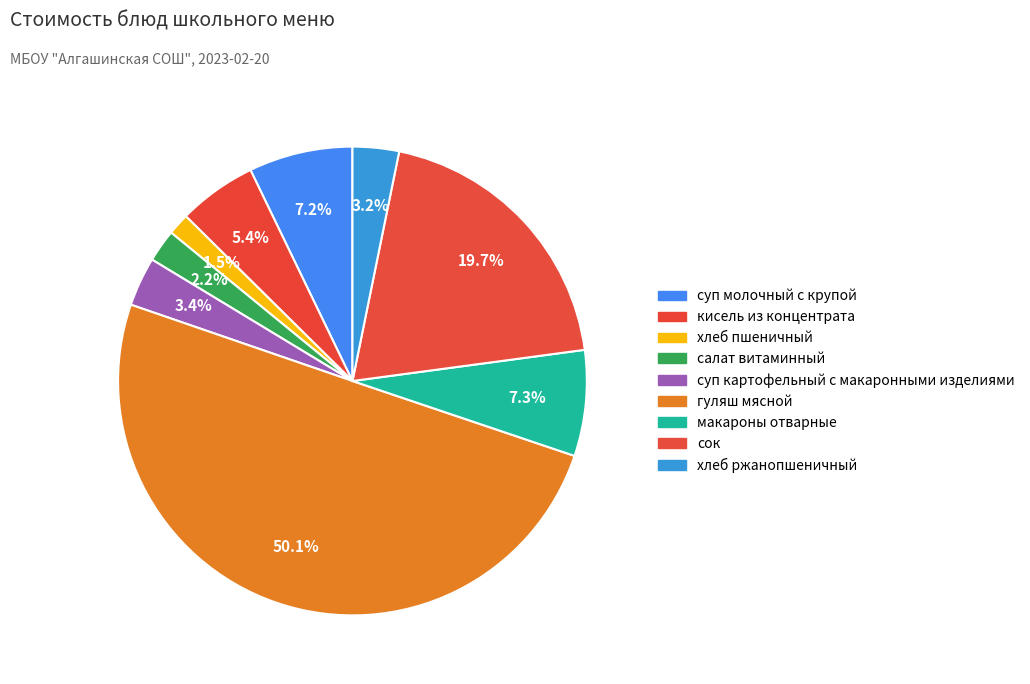

How many slices are in this pie chart?

9